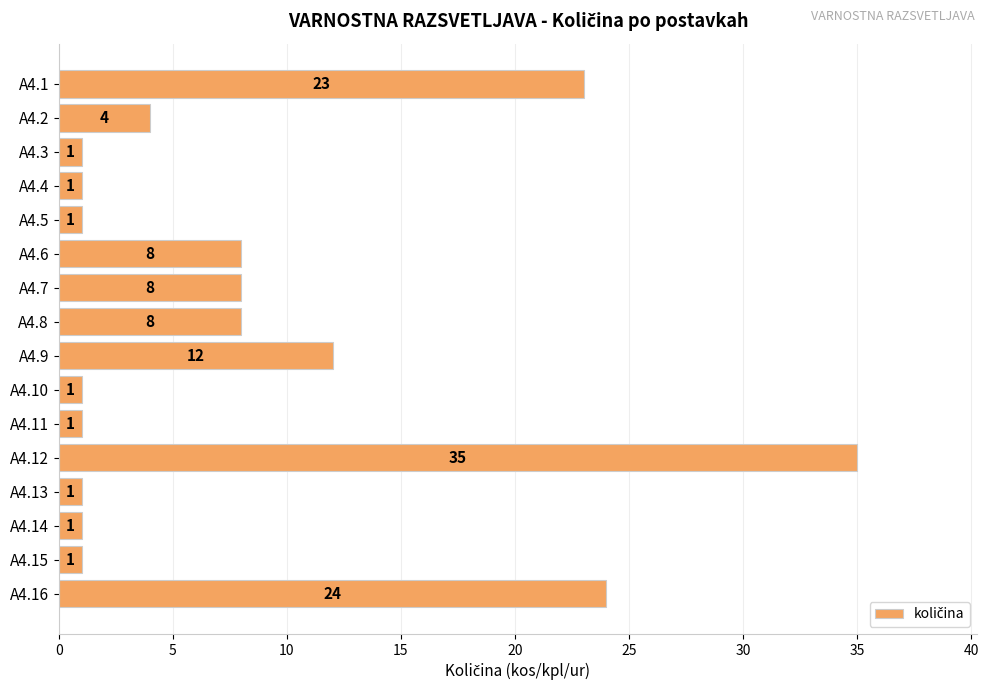

Read the value at A4.12, to the nearest 10.

40